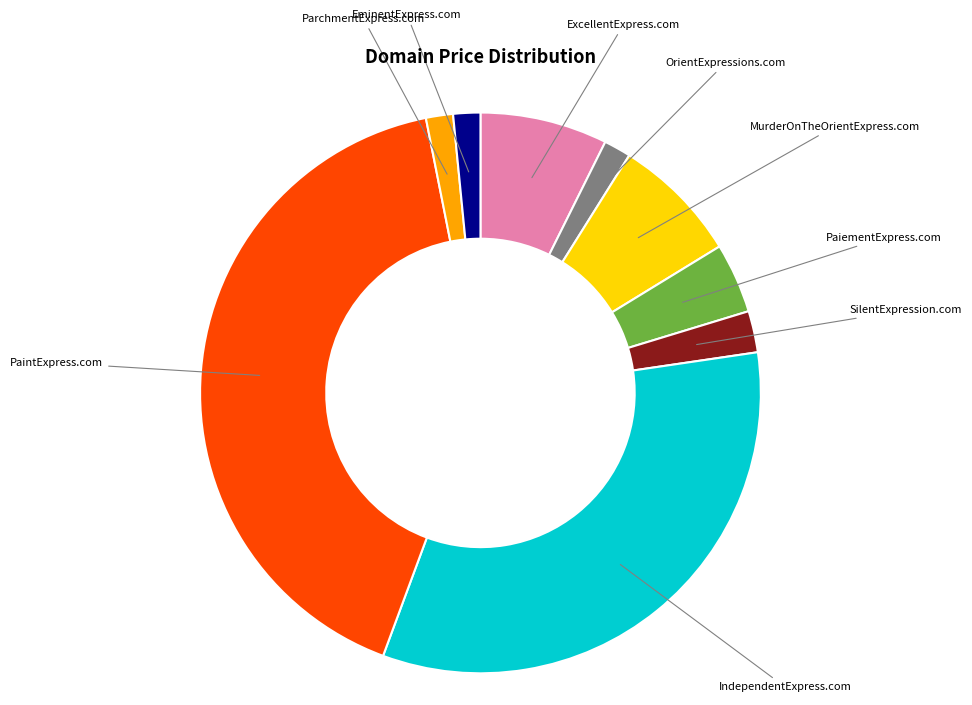

Is there a majority slice in this chart?

No